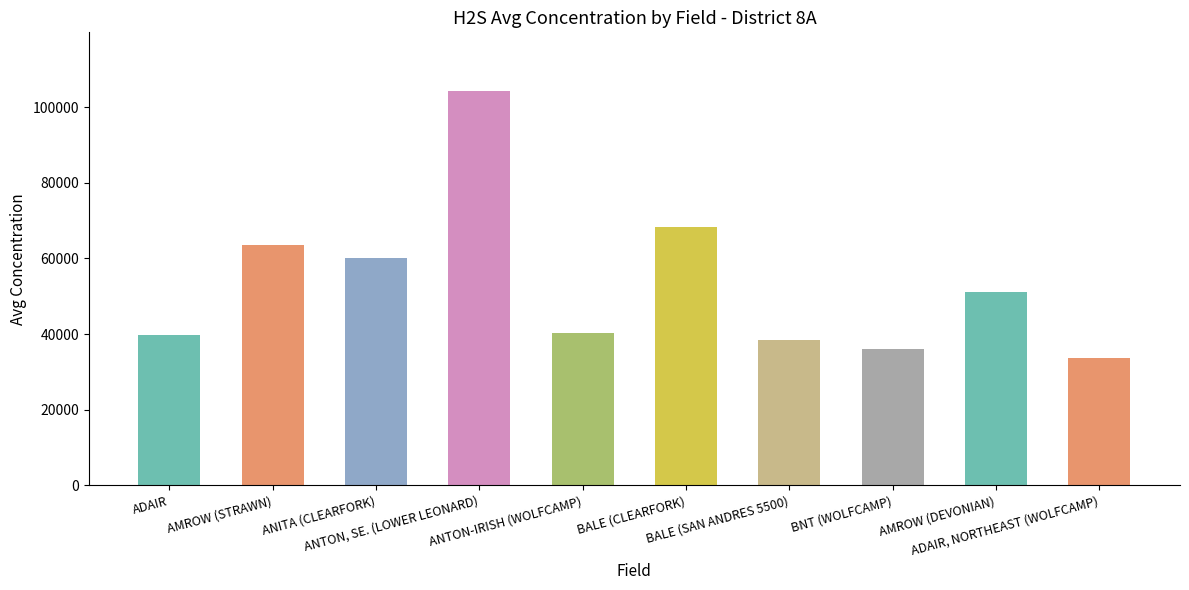

What is the label of the 3rd bar from the right?

BNT (WOLFCAMP)